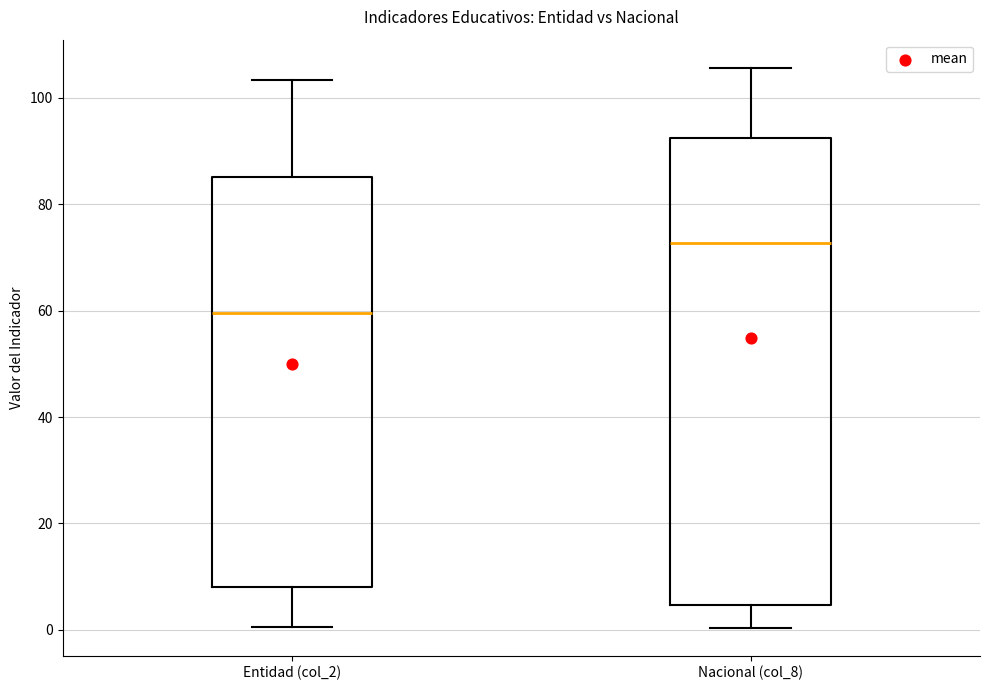

Which box's median line is the highest?

Nacional (col_8)